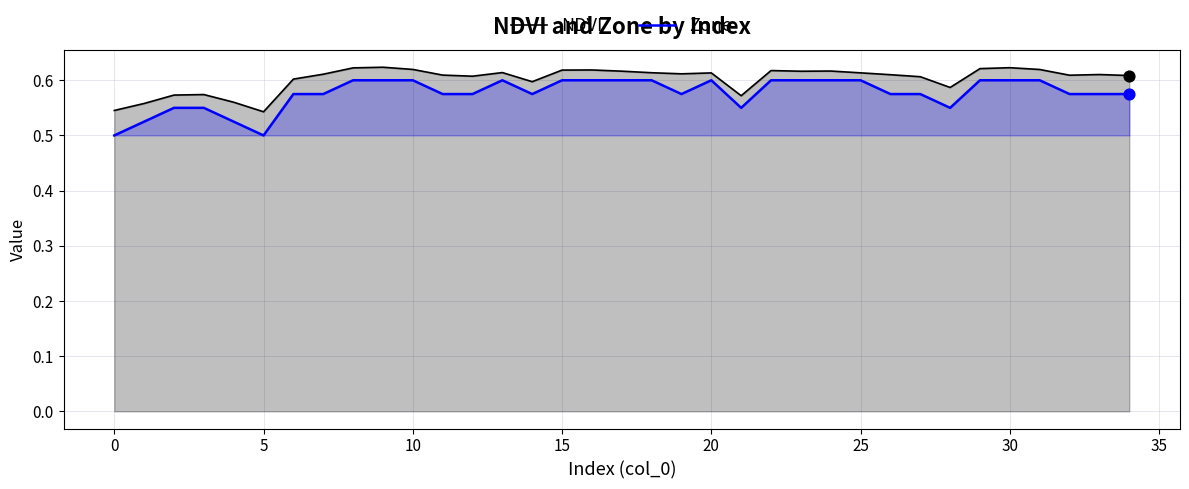

What are all the series names shown in the legend?

NDVI, Zone